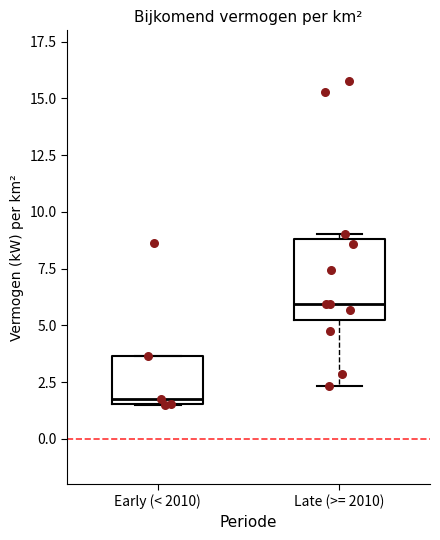

Comparing the boxes themselves (not the whiskers), which one is the tallest?

Late (>= 2010)